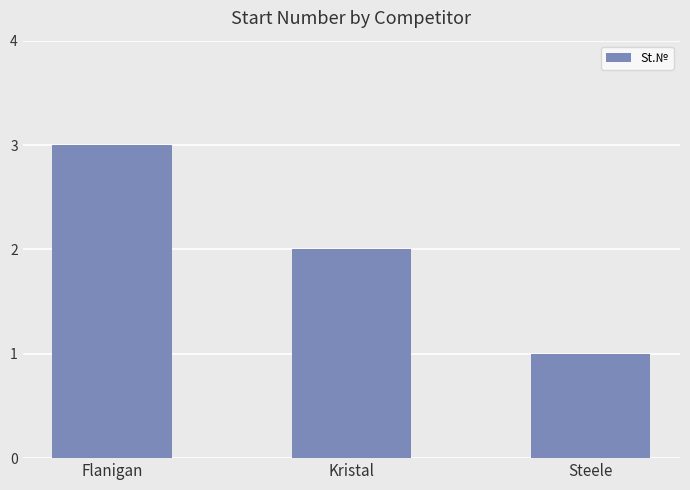

The value at Flanigan is 4. True or false?

False